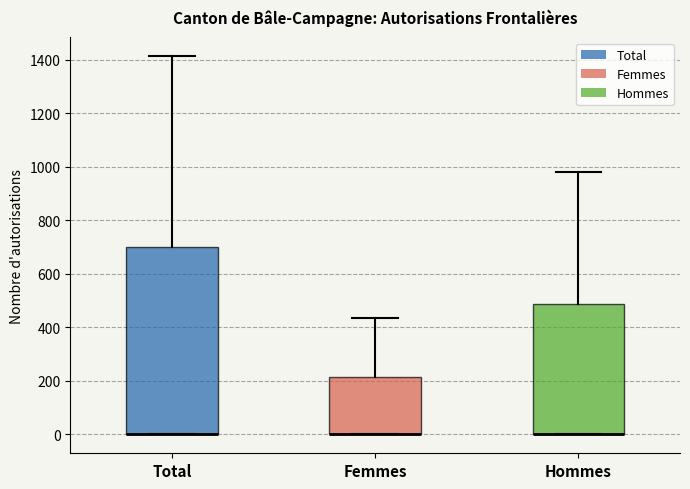

Where is the lower edge of the box for Hommes on the y-axis? The values are not printed on the chart, so give them approximately, as read against the axis.

0